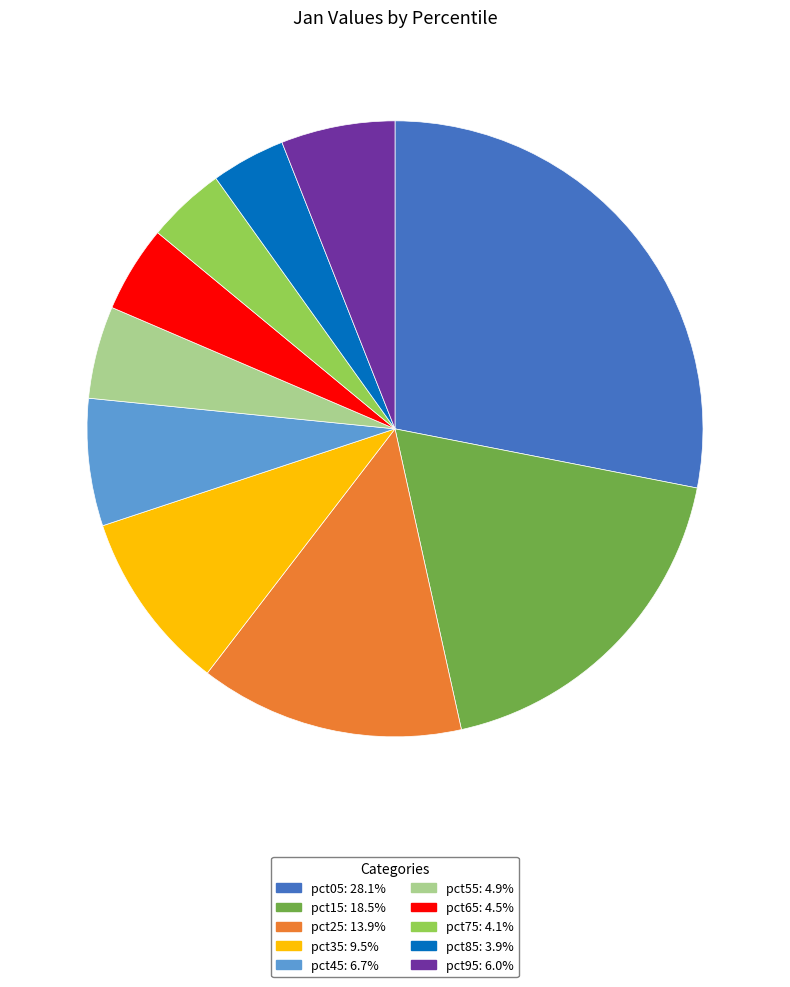

Between pct45 and pct85, which is larger?

pct45